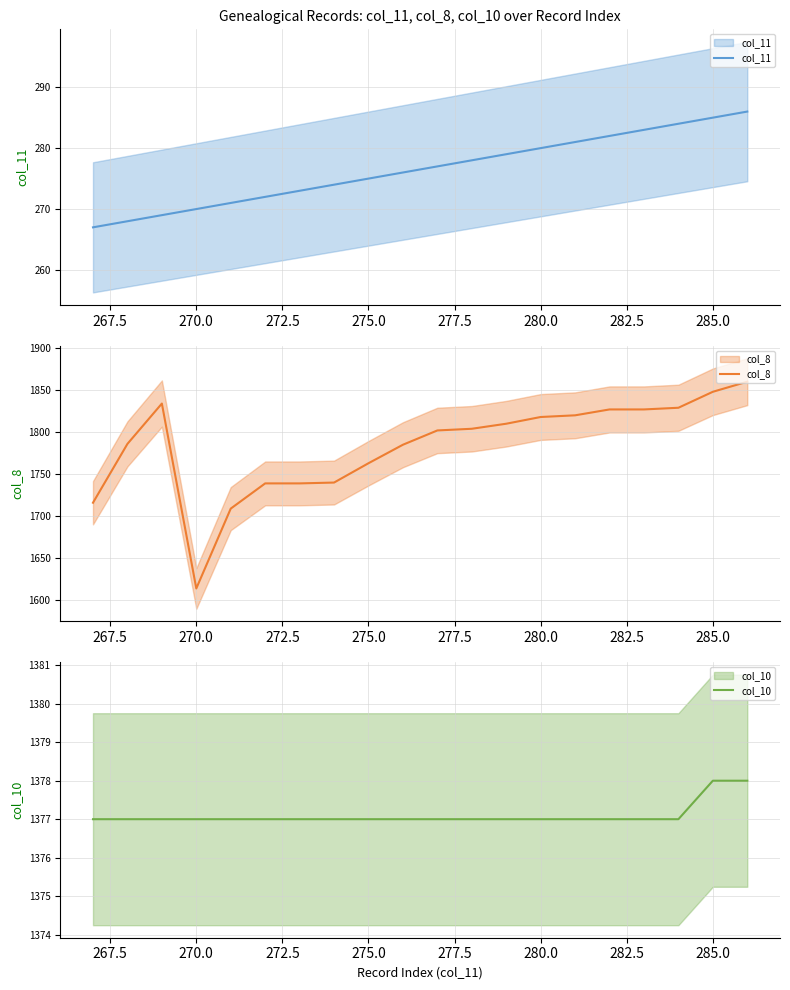

Does the chart display data point markers on the line(s)?

No